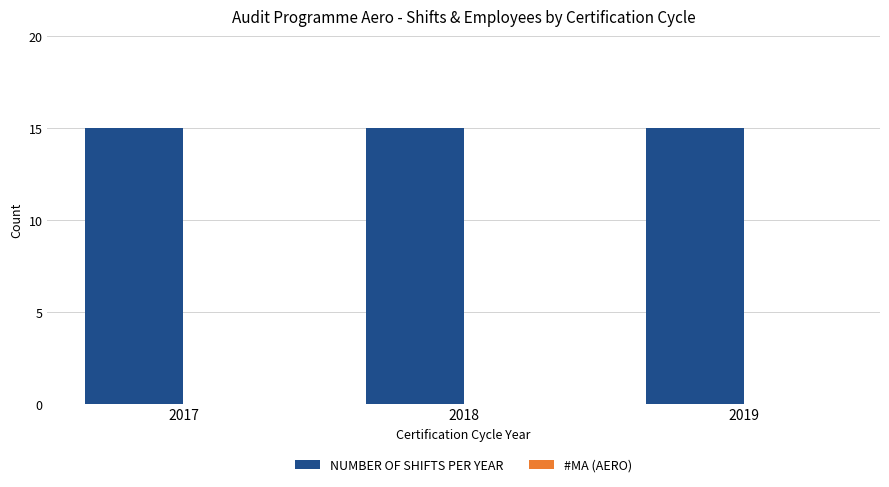

List the series in order of their overall mean, highest first.

Number of Shifts per year, #MA (Aero)